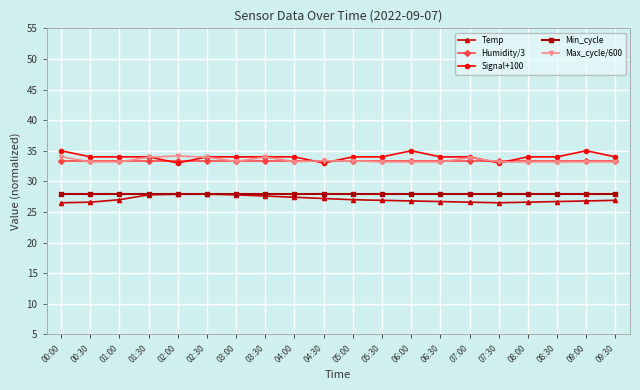

What is the difference between the highest and lowest values at 03:30?

6.4